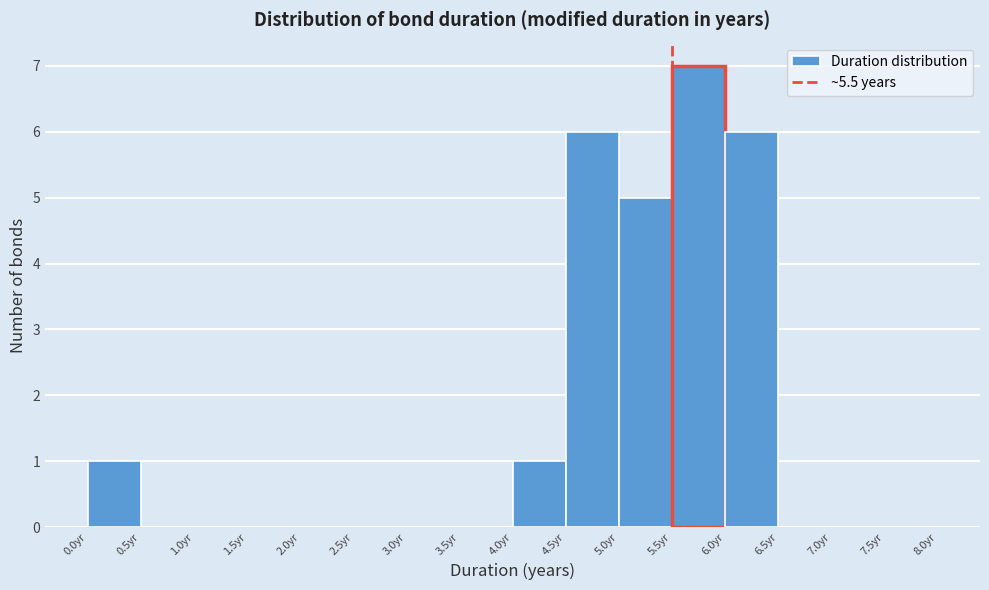

What is the height of the bar covering 6.0 to 6.5 on the x-axis? The values are not printed on the chart, so give them approximately, as read against the axis.

6